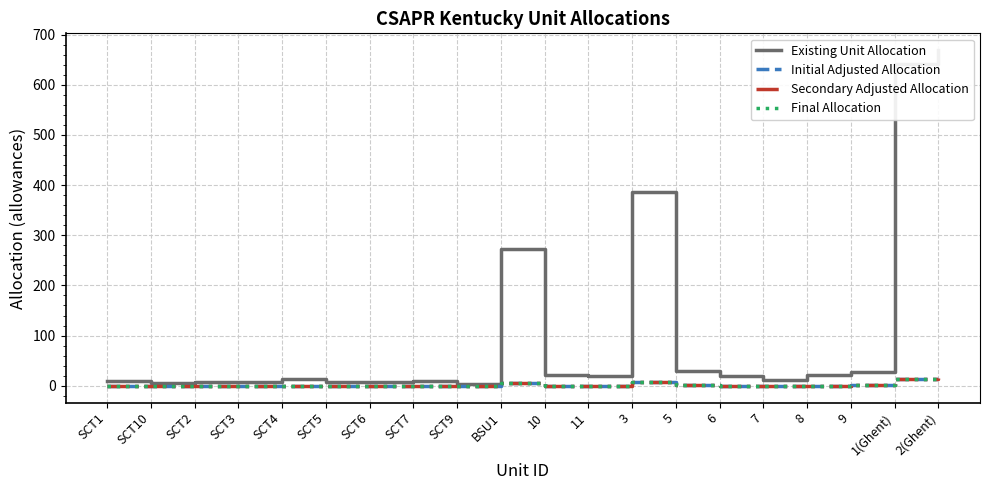

What position from the right is BSU1?

11